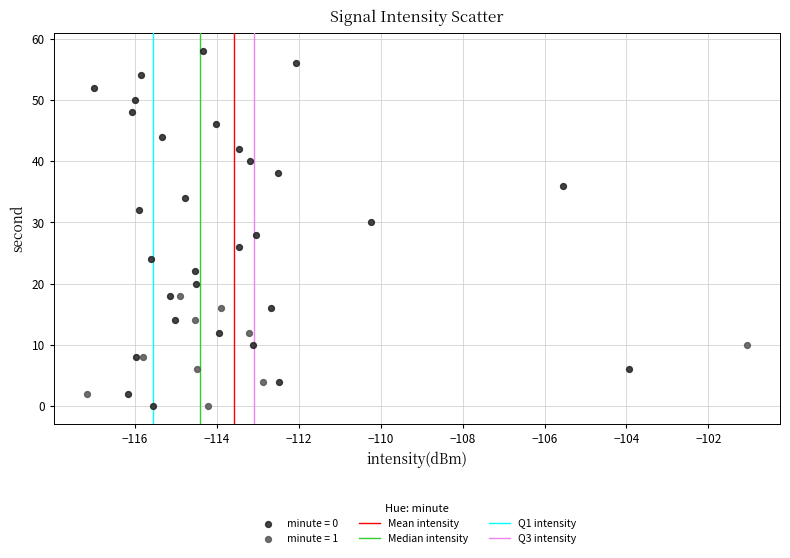

Which series contains the highest Y value?

minute = 0